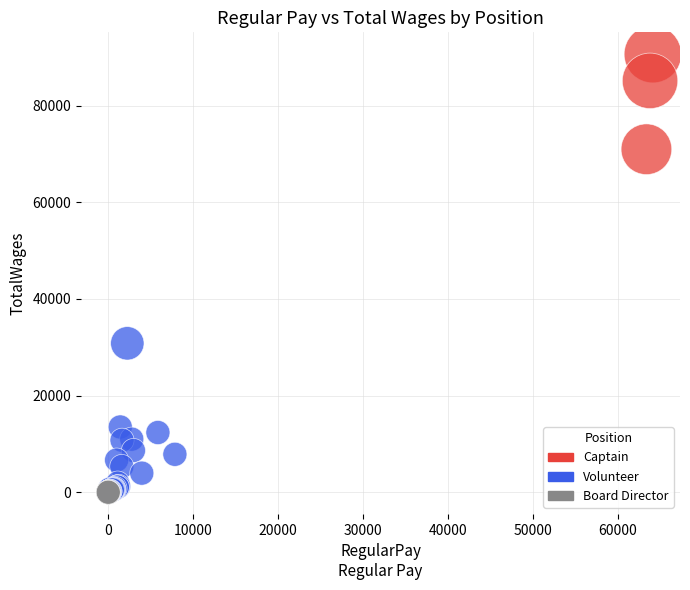

What are all the series names shown in the legend?

Captain, Volunteer, Board Director